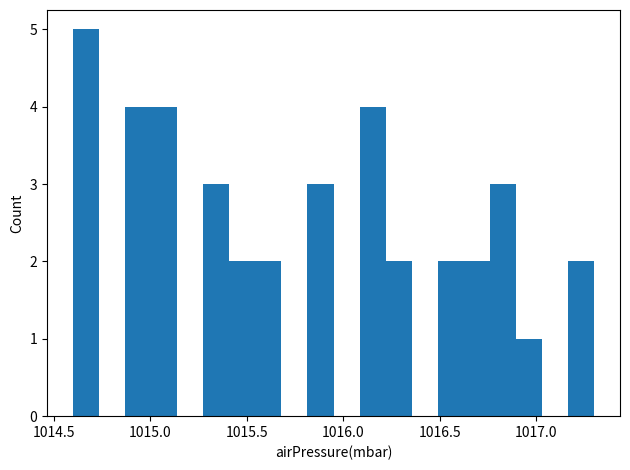

Read against the x-axis, roughly where is the centre of the tallest bar?

1014.65